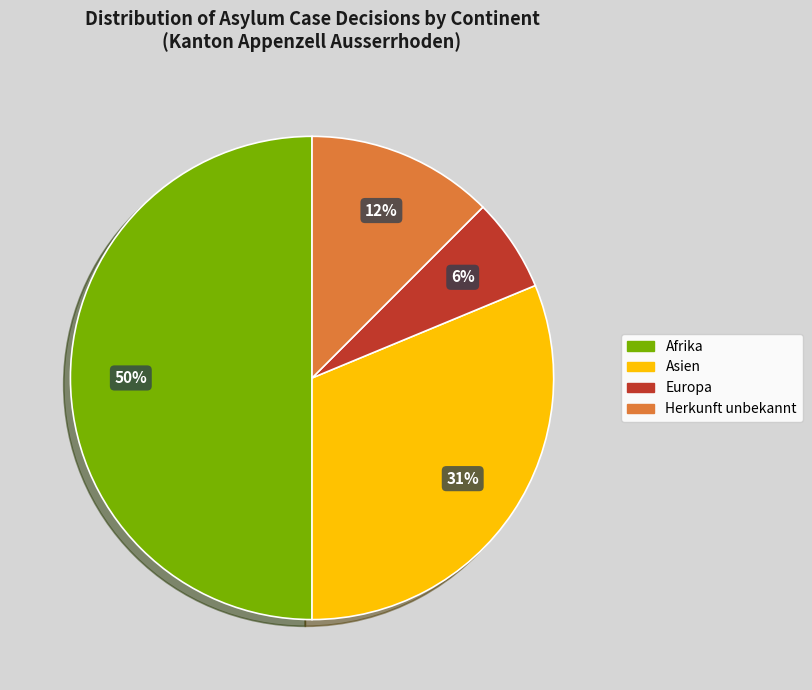

Is the sum of Herkunft unbekannt and Afrika greater than half?

Yes